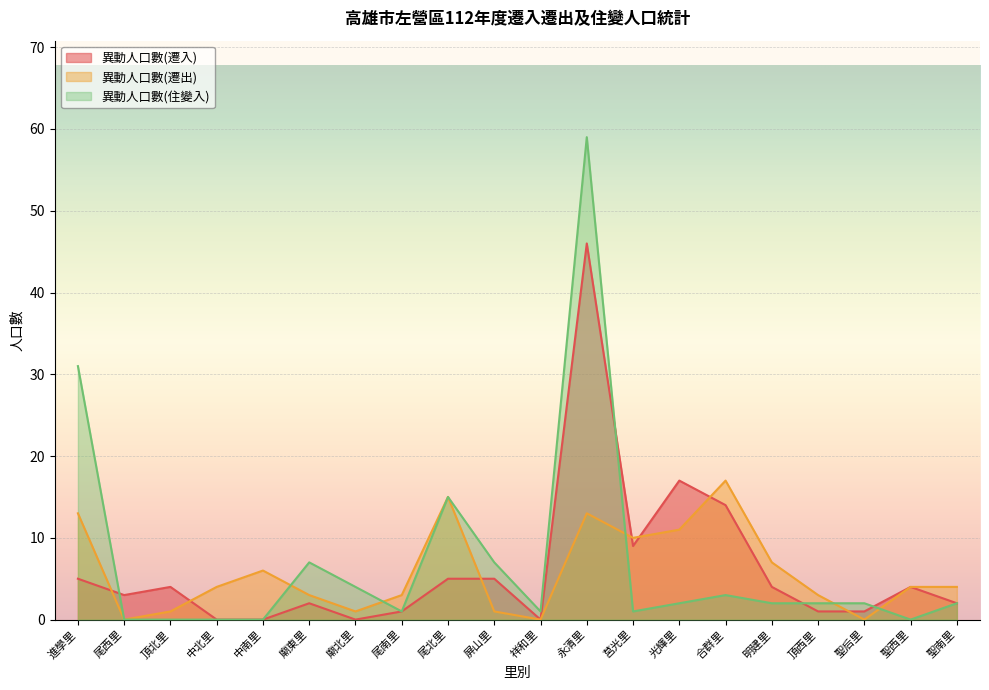

The 異動人口數(遷入) series shows 4 at 聖西里. True or false?

True